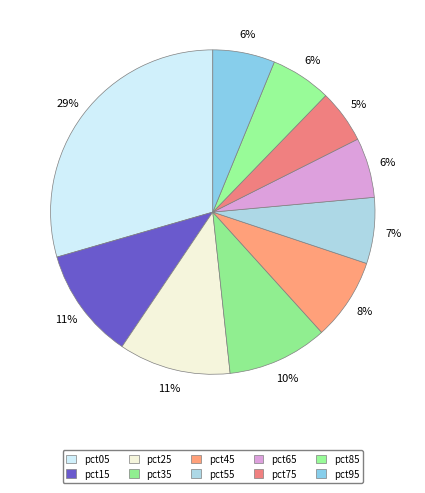

Combined, what portion of the pie is pct45 and pct25?

19.3%